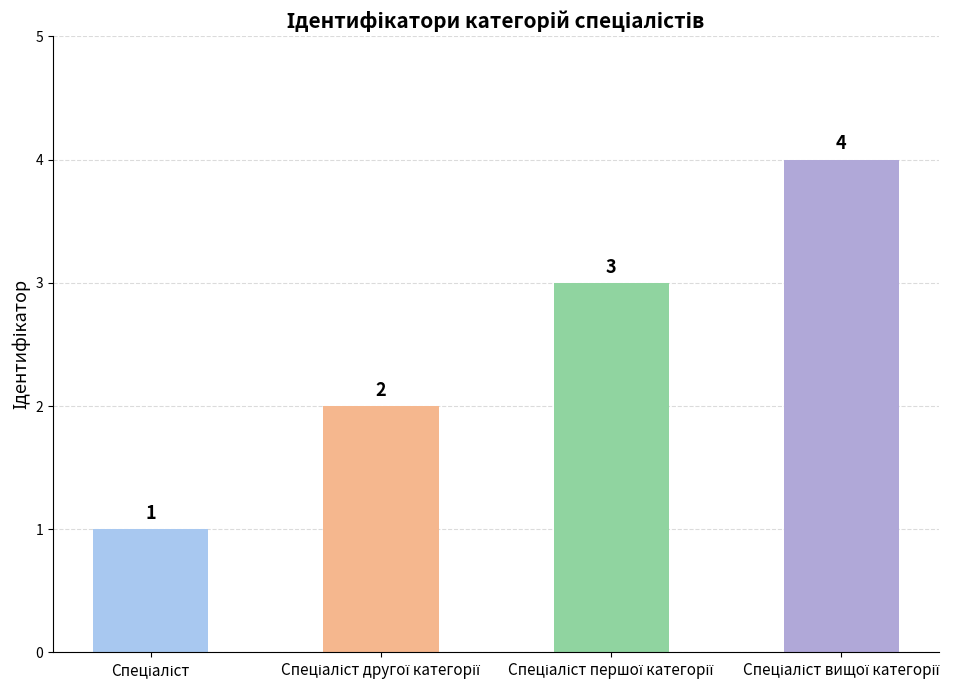

How many values are between 2 and 4?

3